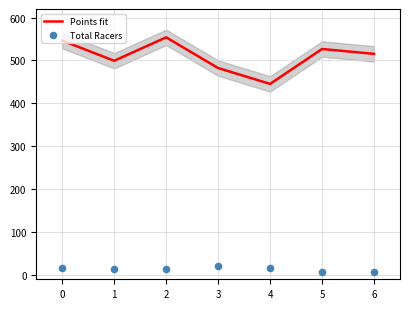

At how many categories does at least one series exceed 139?

7